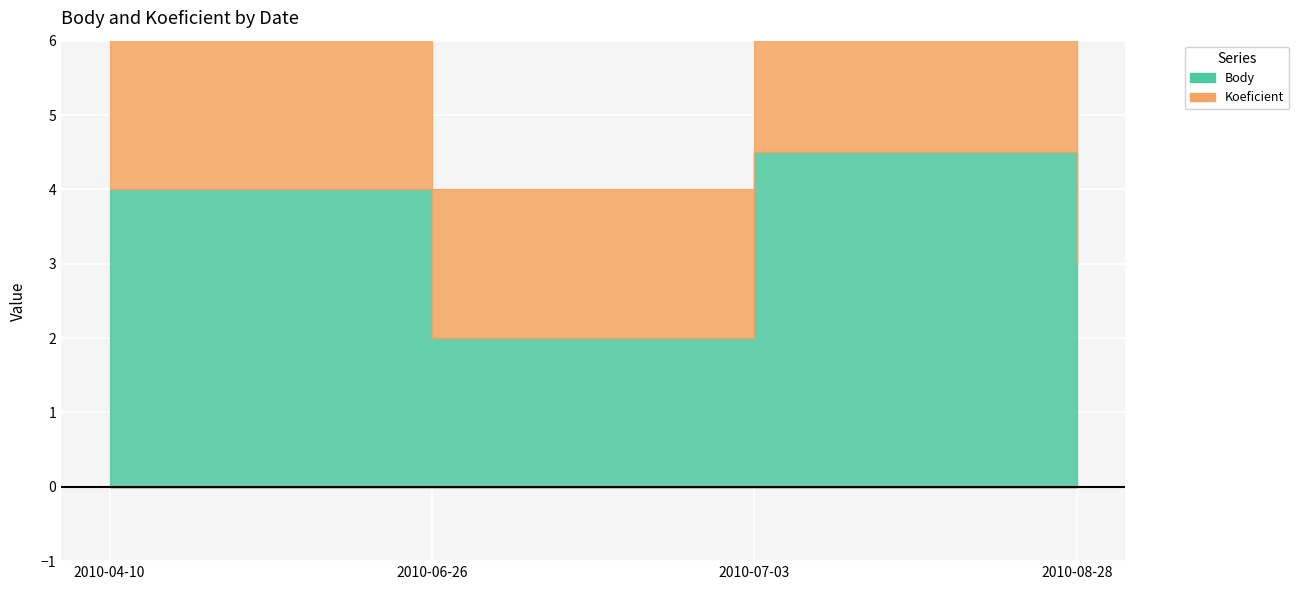

What is the total value across all series at 2010-07-03?

7.5